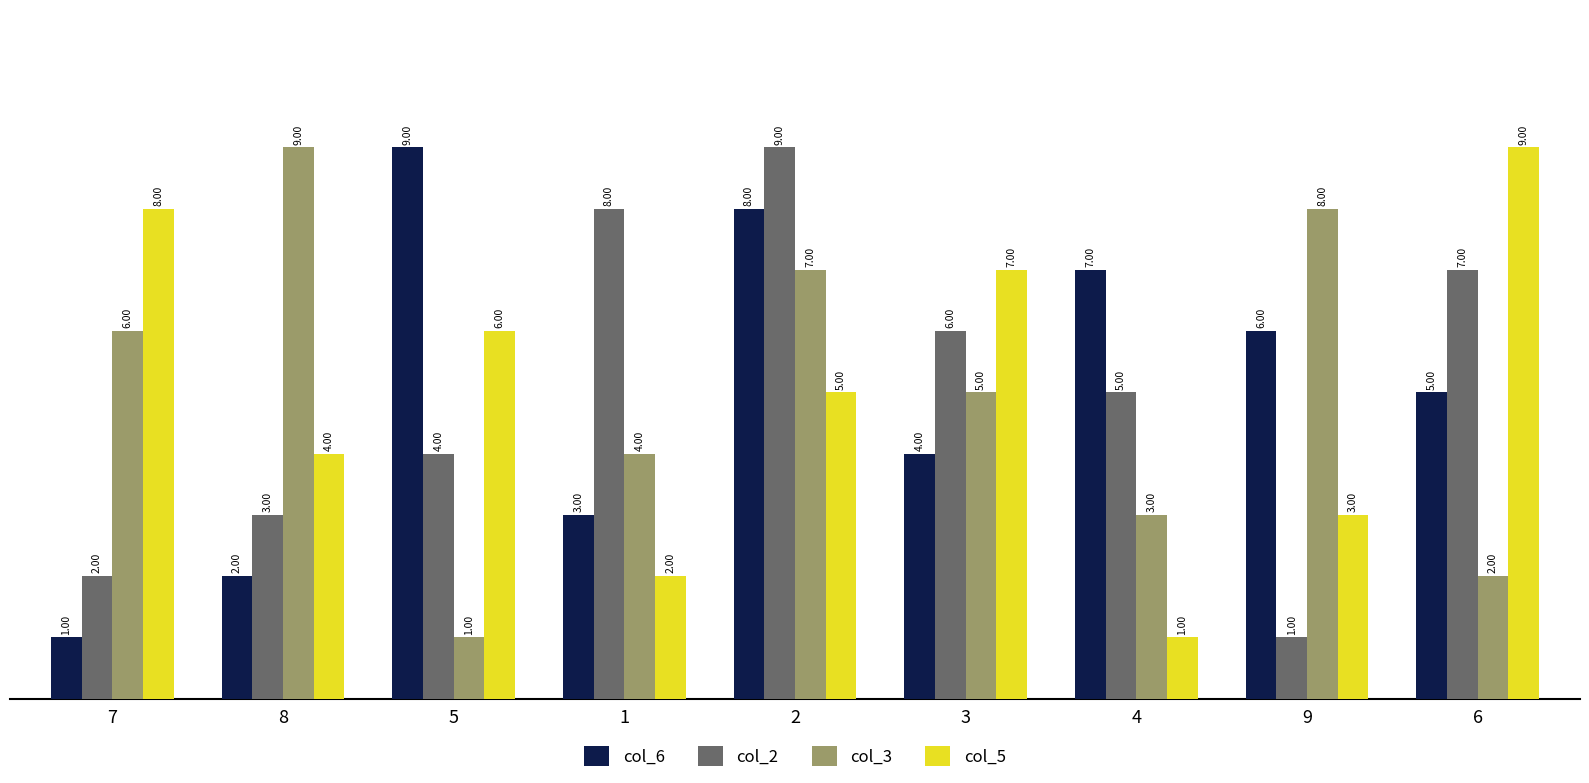

Is the value of col_5 at 9 greater than the value of col_6 at 9?

No